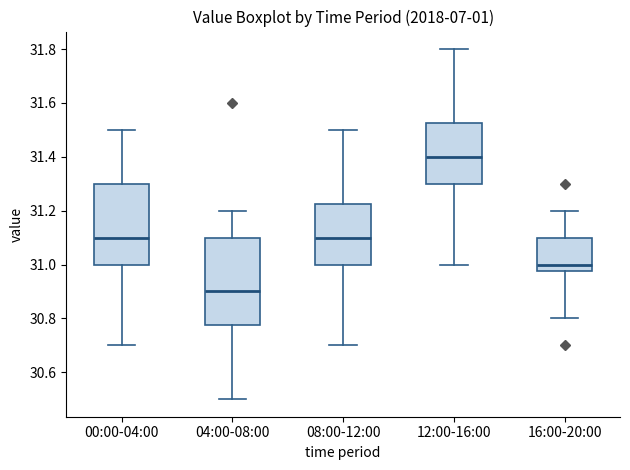

Which box is the tallest, from its lower edge to its upper edge?

04:00-08:00